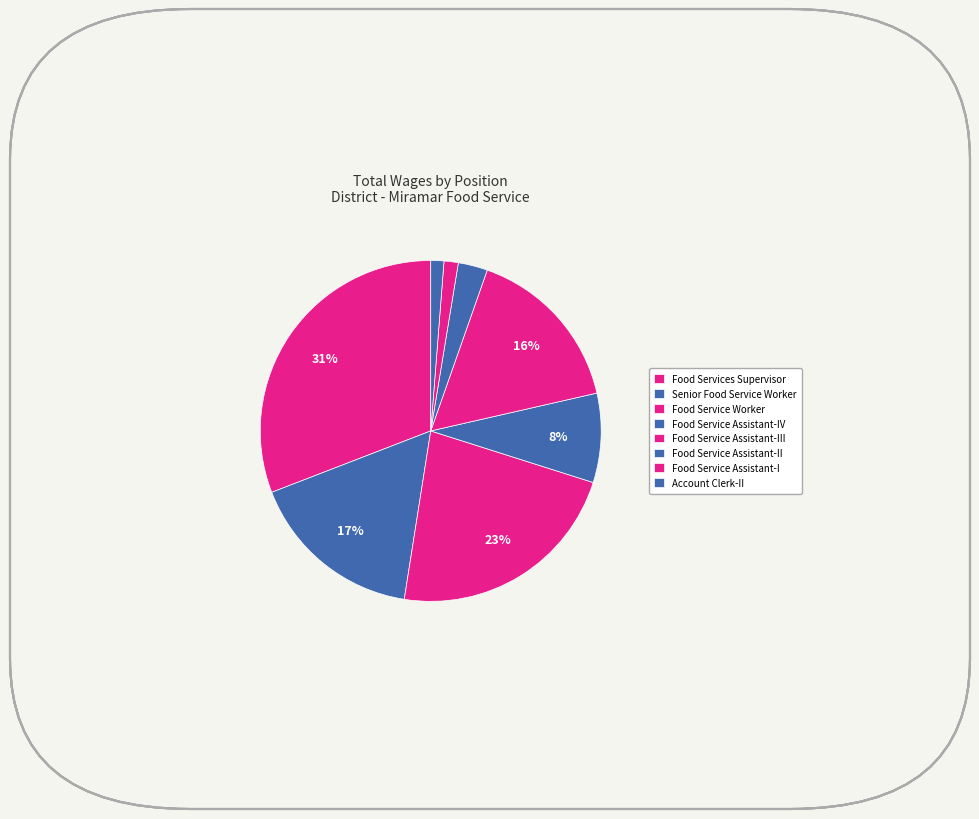

True or false: Food Service Assistant-III accounts for 9% of the total.

False